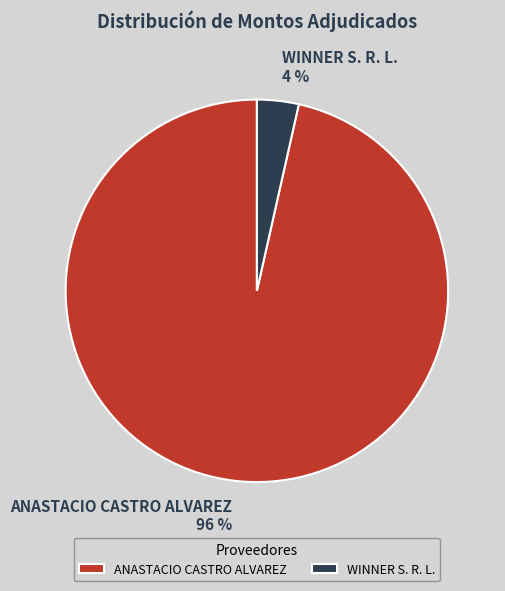

Is there any slice that represents more than half of the pie?

Yes